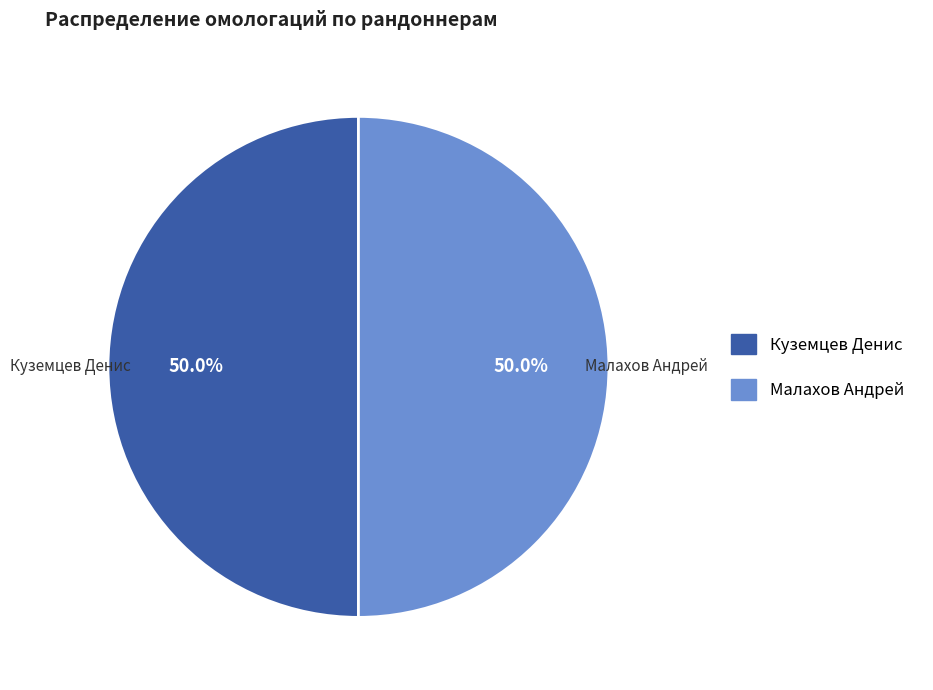

What is the ratio of the value at Малахов Андрей to the value at Куземцев Денис?

1.0